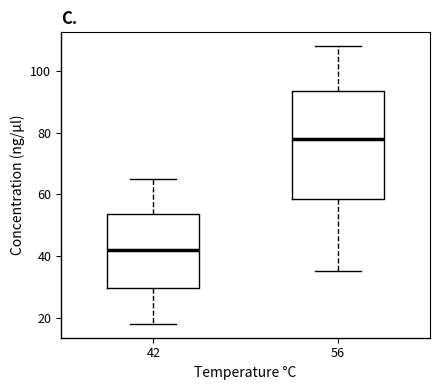

Where does the median line of the box at x = 56 sit on the y-axis? The values are not printed on the chart, so give them approximately, as read against the axis.

78